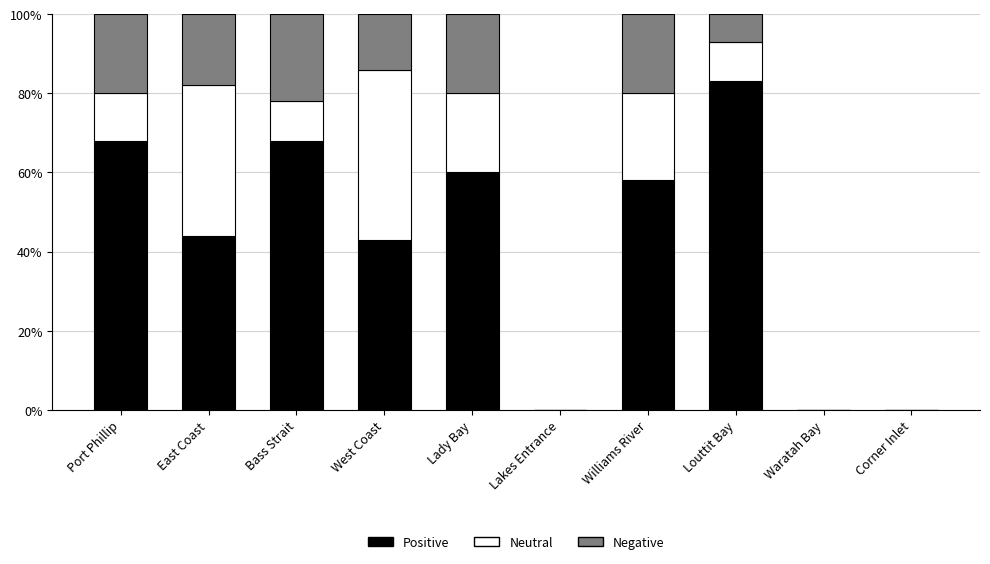

What is the total value across all series at Lady Bay?

100